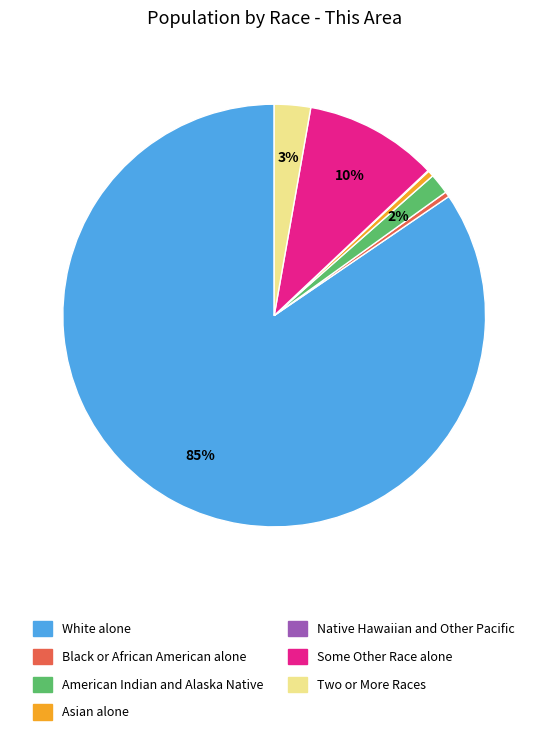

What is the largest slice in the pie chart?

White alone